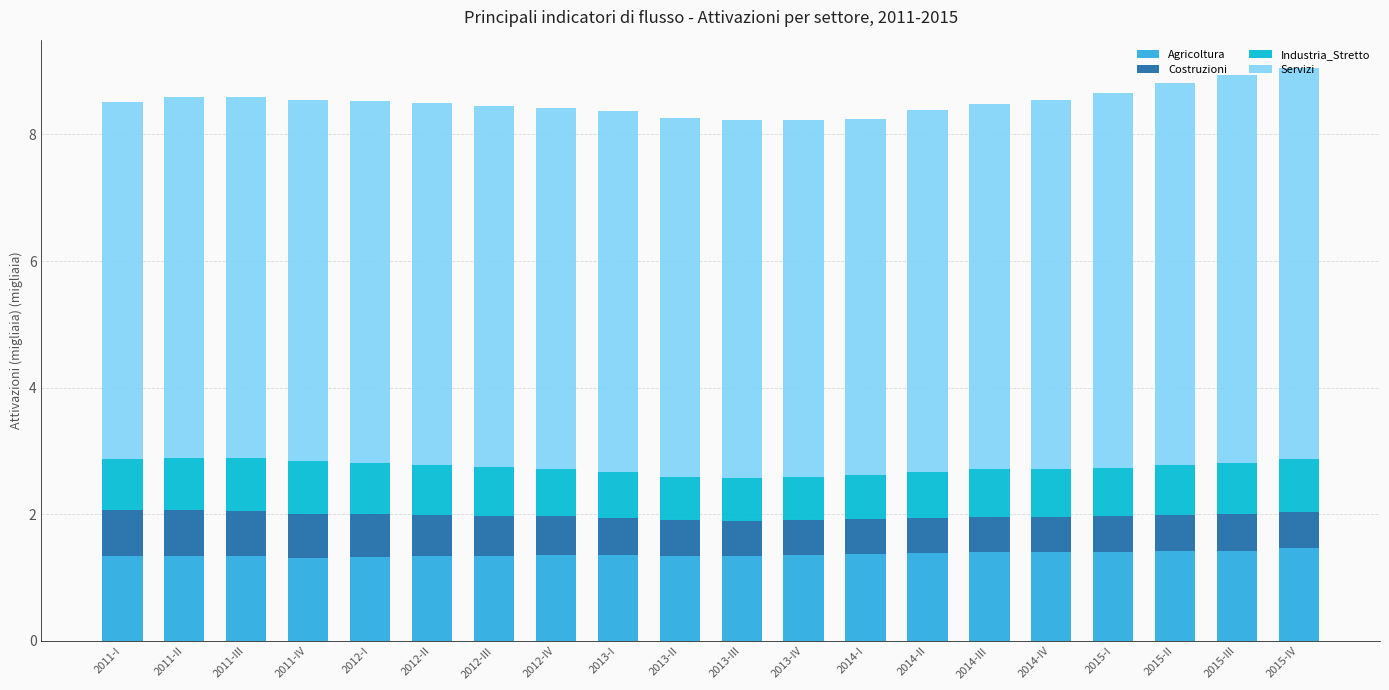

The Agricoltura series shows 1.5 at 2015-IV. True or false?

True